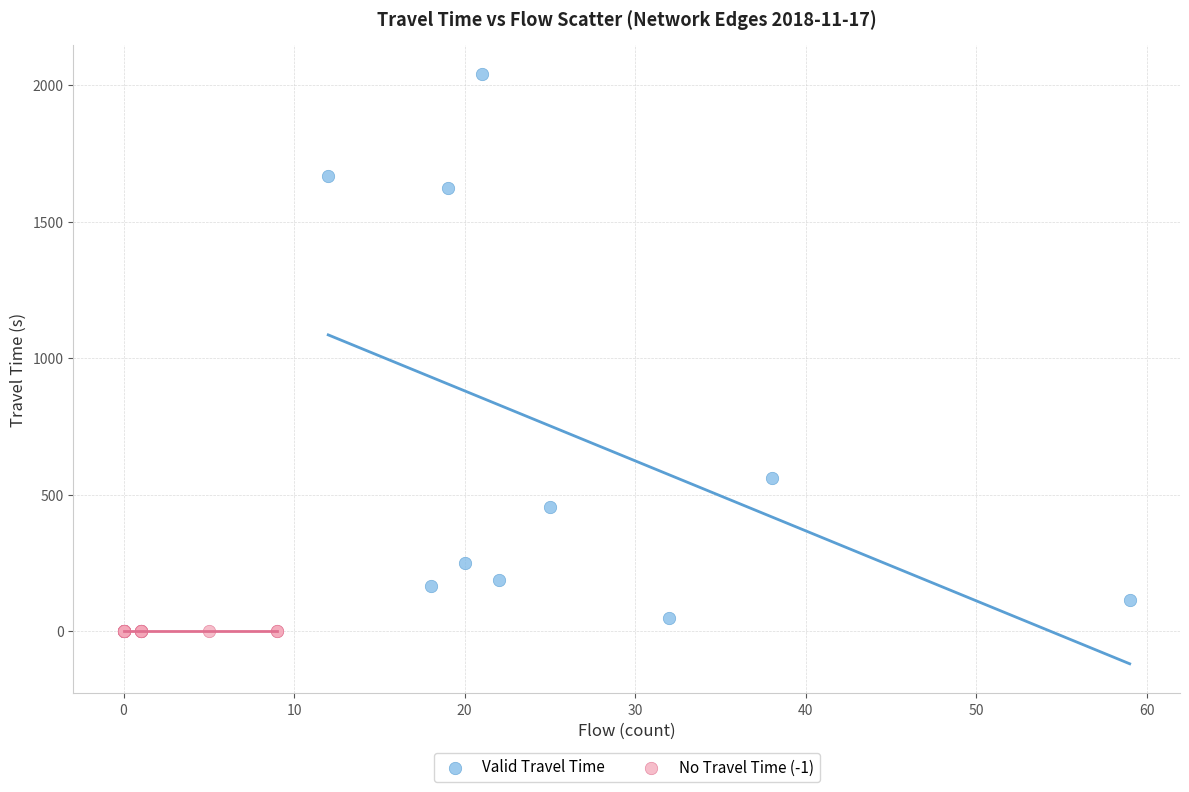

Which series contains the highest Y value?

Valid Travel Time